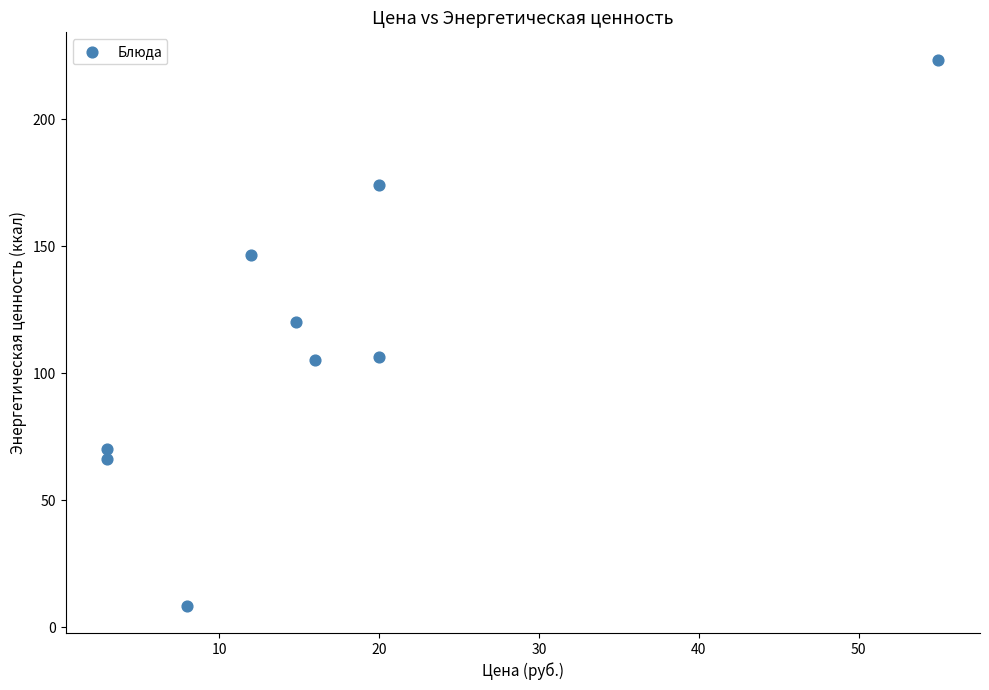

What is the average Y value?

113.3